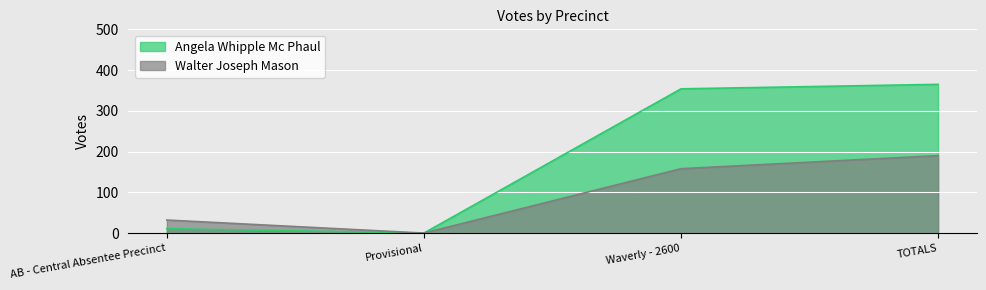

What are all the series names shown in the legend?

Angela Whipple Mc Phaul, Walter Joseph Mason